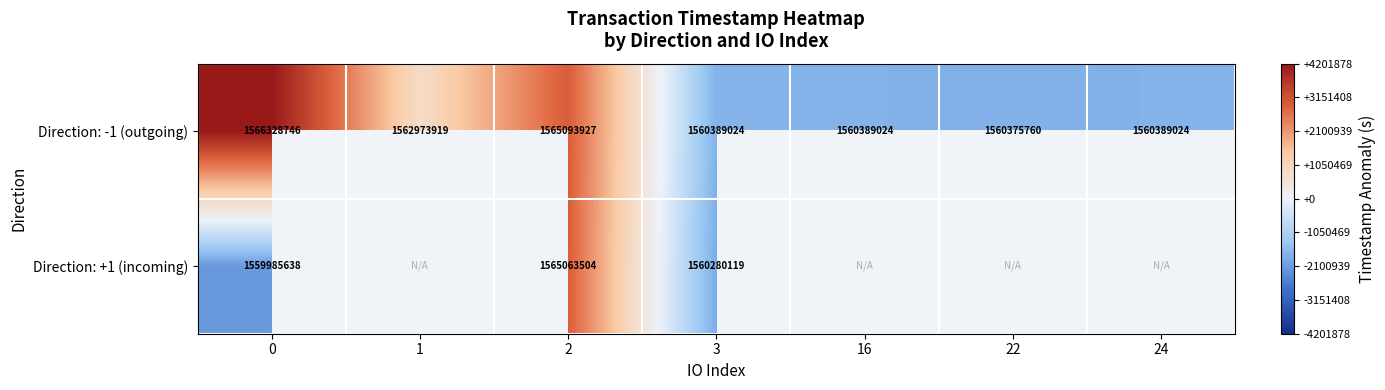

What is the approximate value of Direction: -1 (outgoing) at 3?

1560389024.0